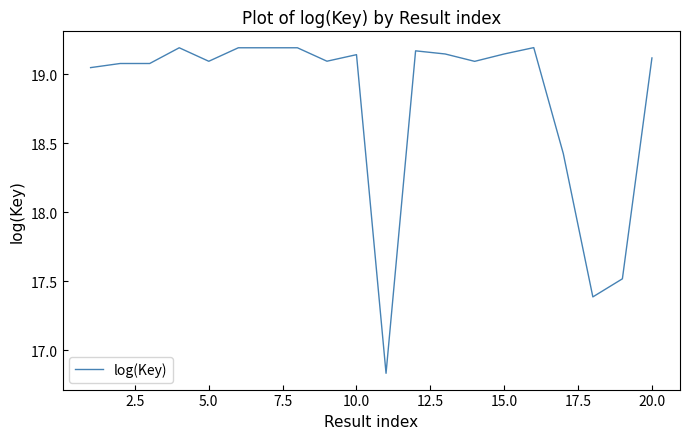

What is the average value?

18.8